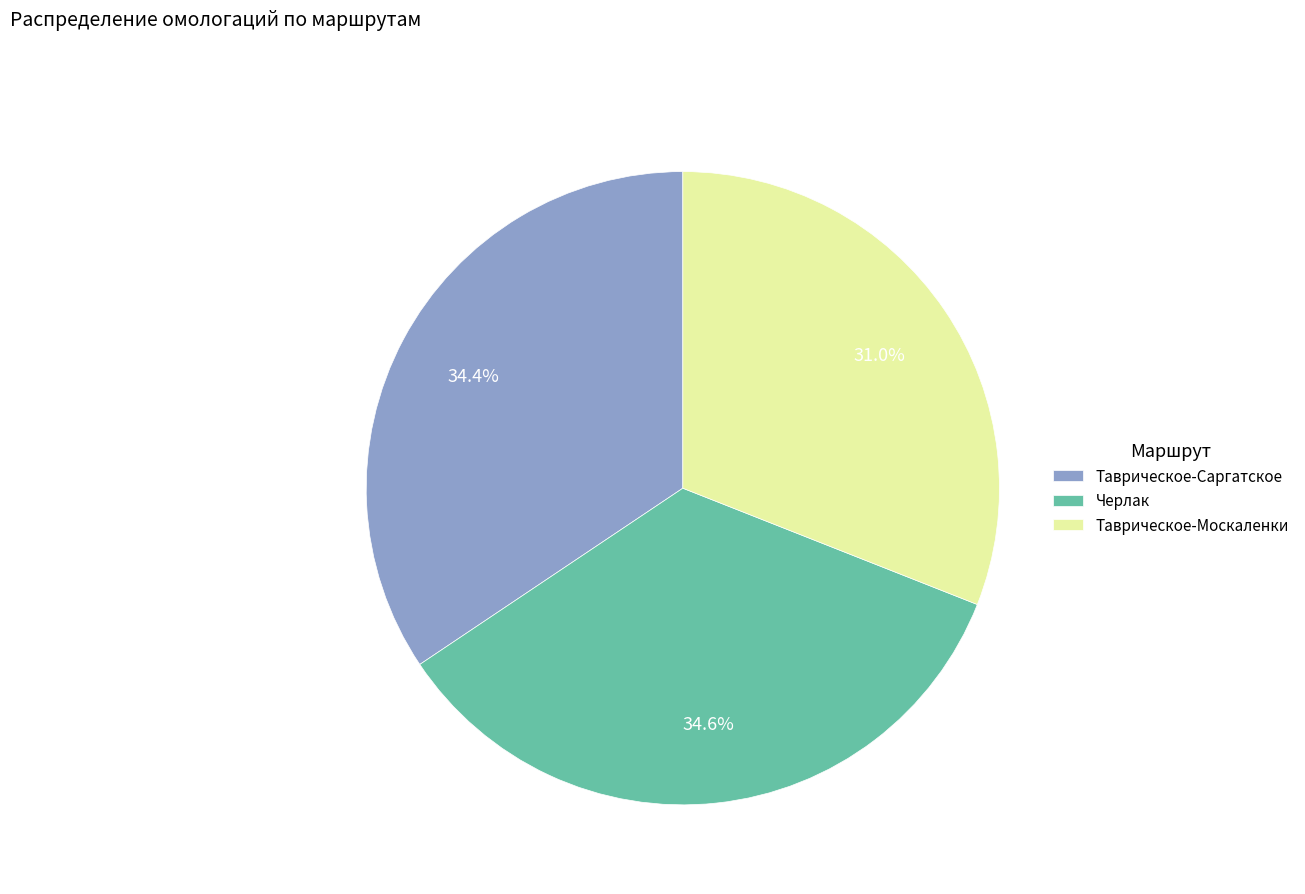

Is there a majority slice in this chart?

No